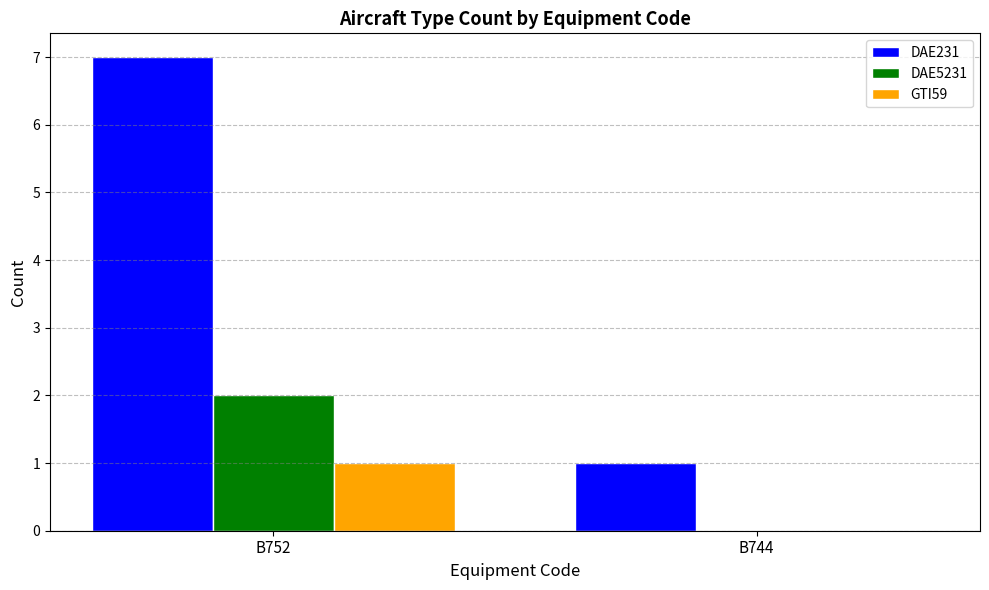

Count the number of data series in this chart.

3